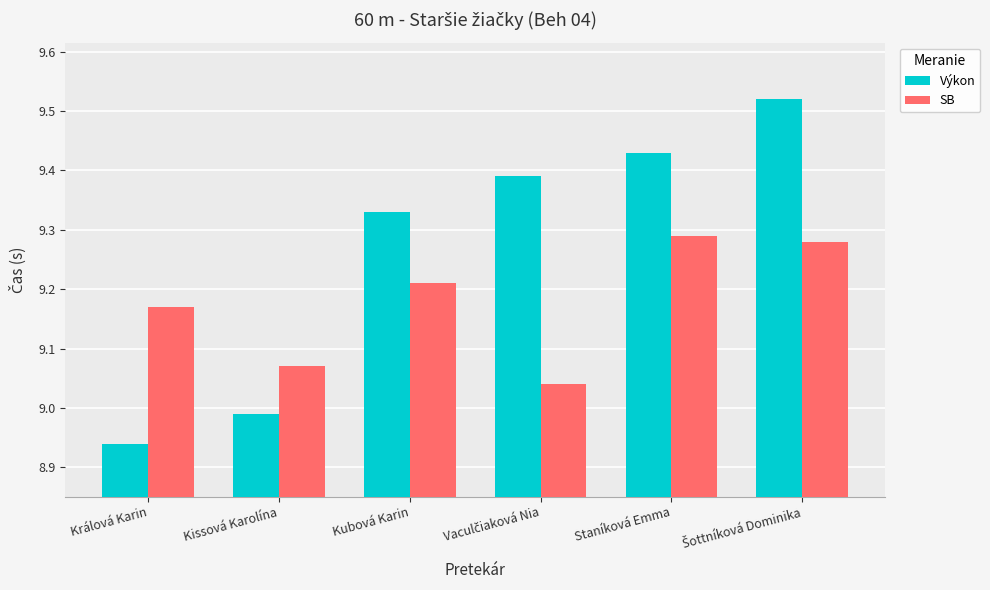

At which category does the chart reach its minimum across all series?

Králová Karin